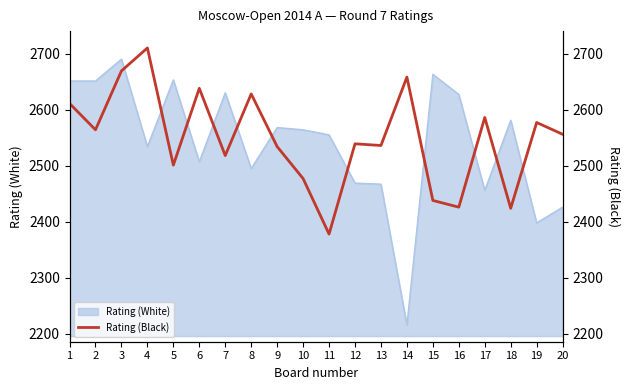

What is the value of the 13th point from the left?

2536